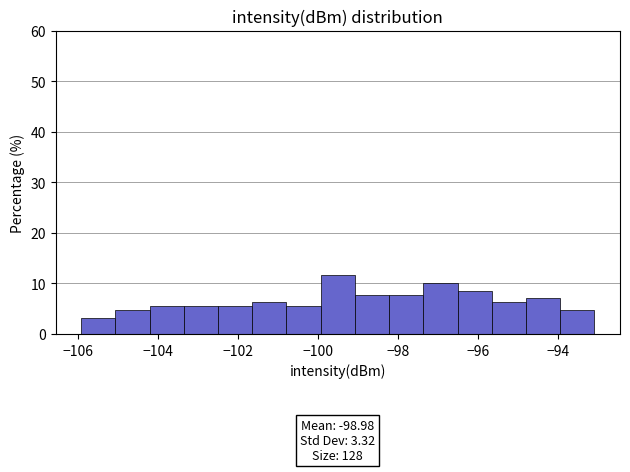

Which range on the x-axis has the tallest bar?

-100.0 to -99.0